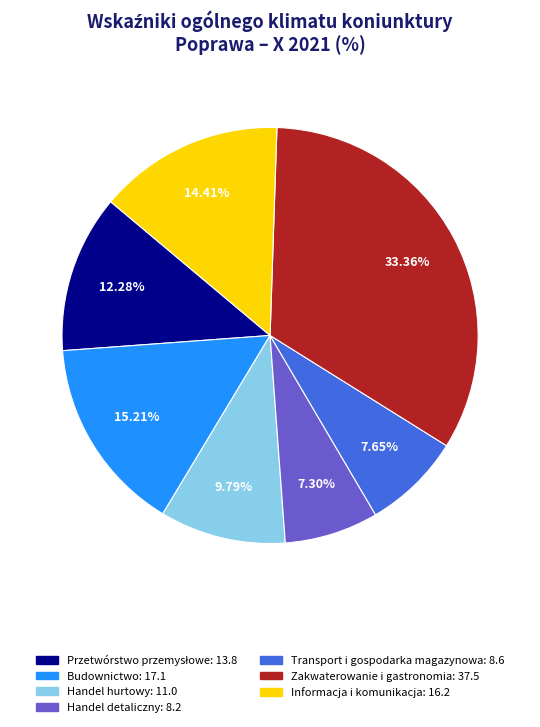

Combined, what portion of the pie is Informacja i komunikacja and Budownictwo?

29.6%